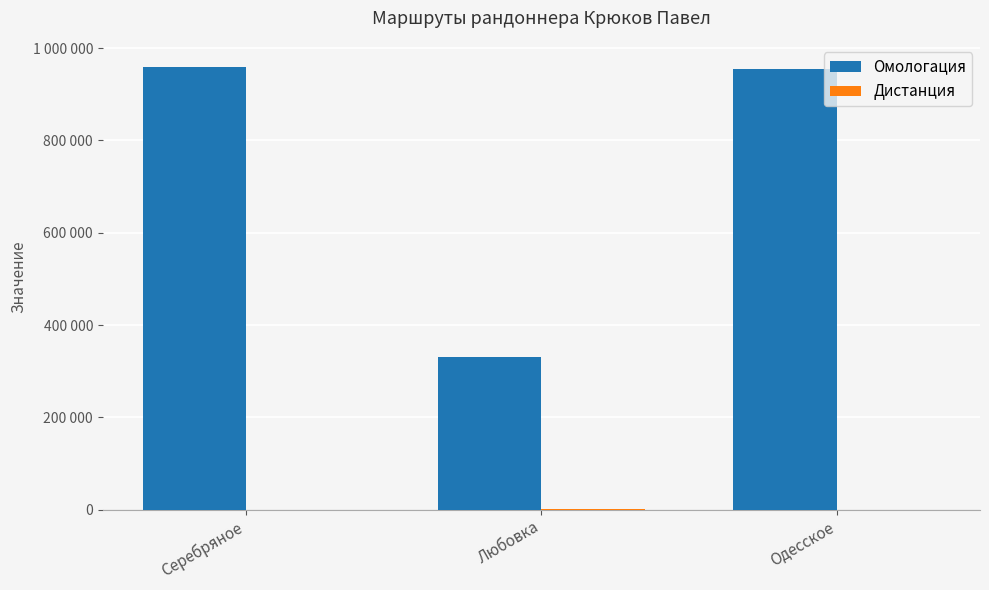

Reading left to right, extract all data points from this chart.

Омологация: Серебряное=959210	Любовка=330882	Одесское=953896
Дистанция: Серебряное=200	Любовка=300	Одесское=200